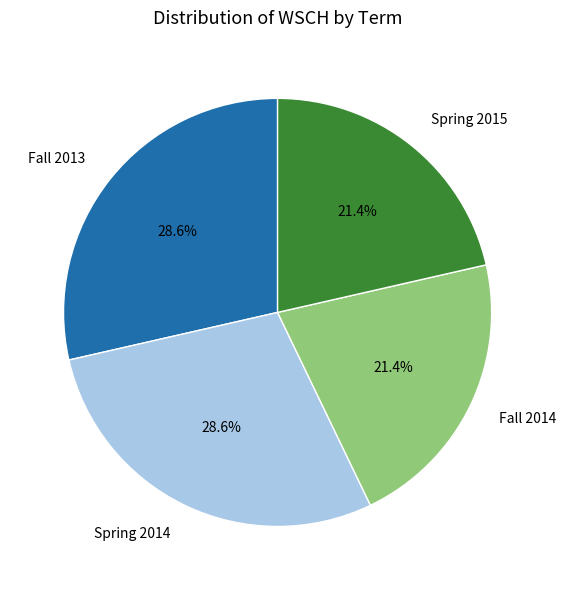

Is Fall 2014 the majority of the pie?

No